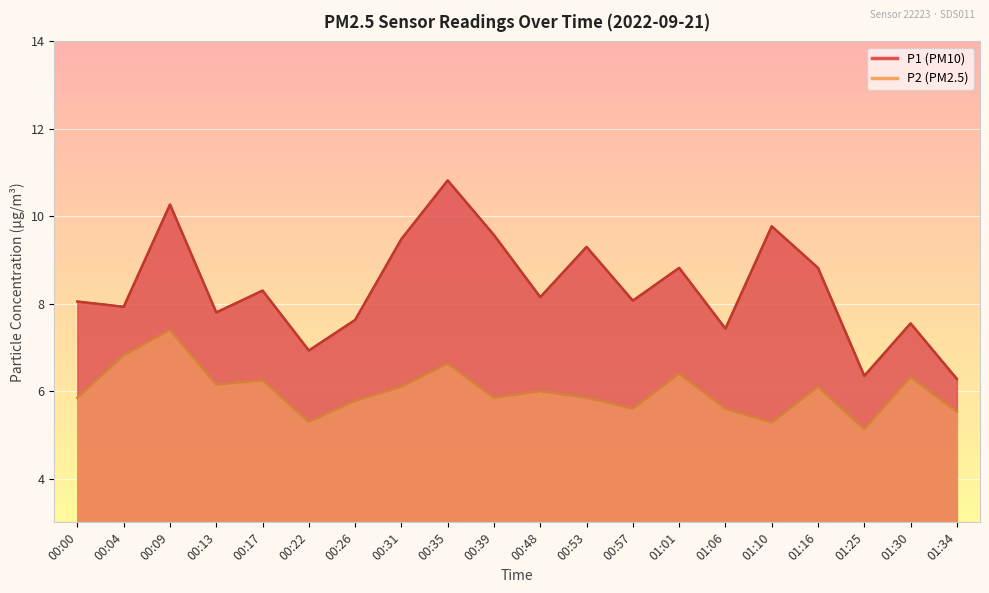

The value of P1 at 01:25 is 6.3. True or false?

True